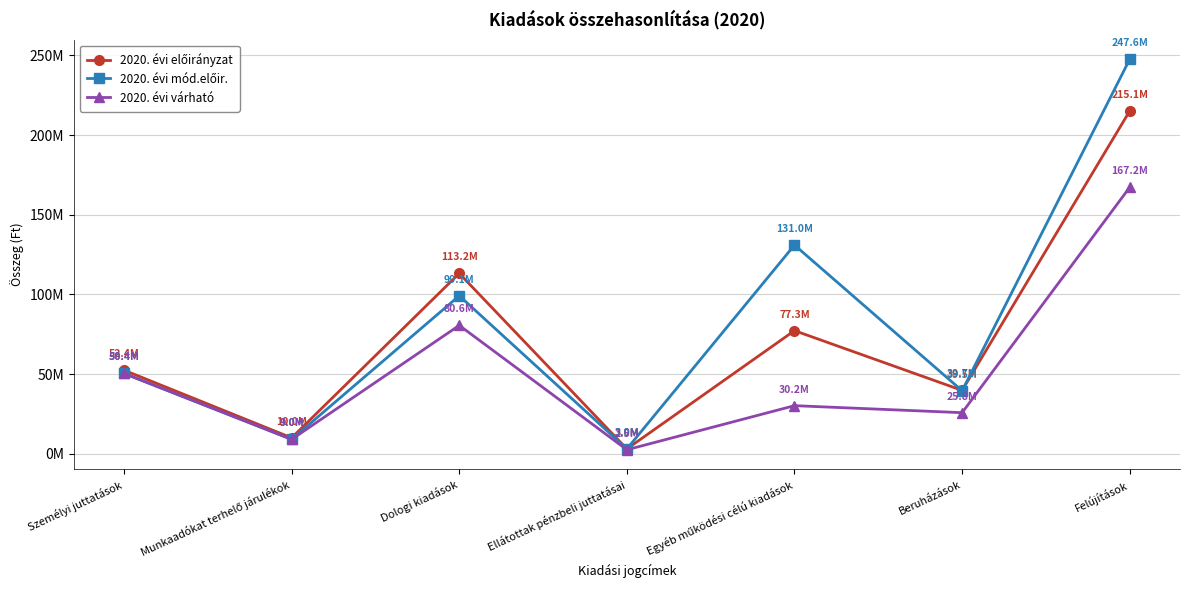

Is this an area chart (filled region under the line)?

No